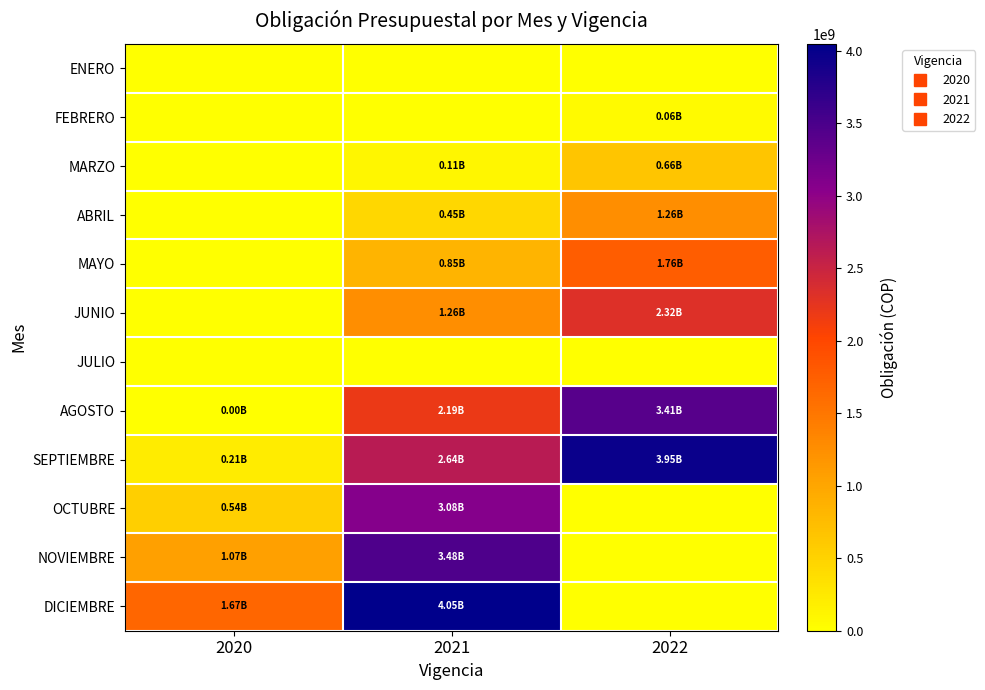

How many data points does each series have?

3